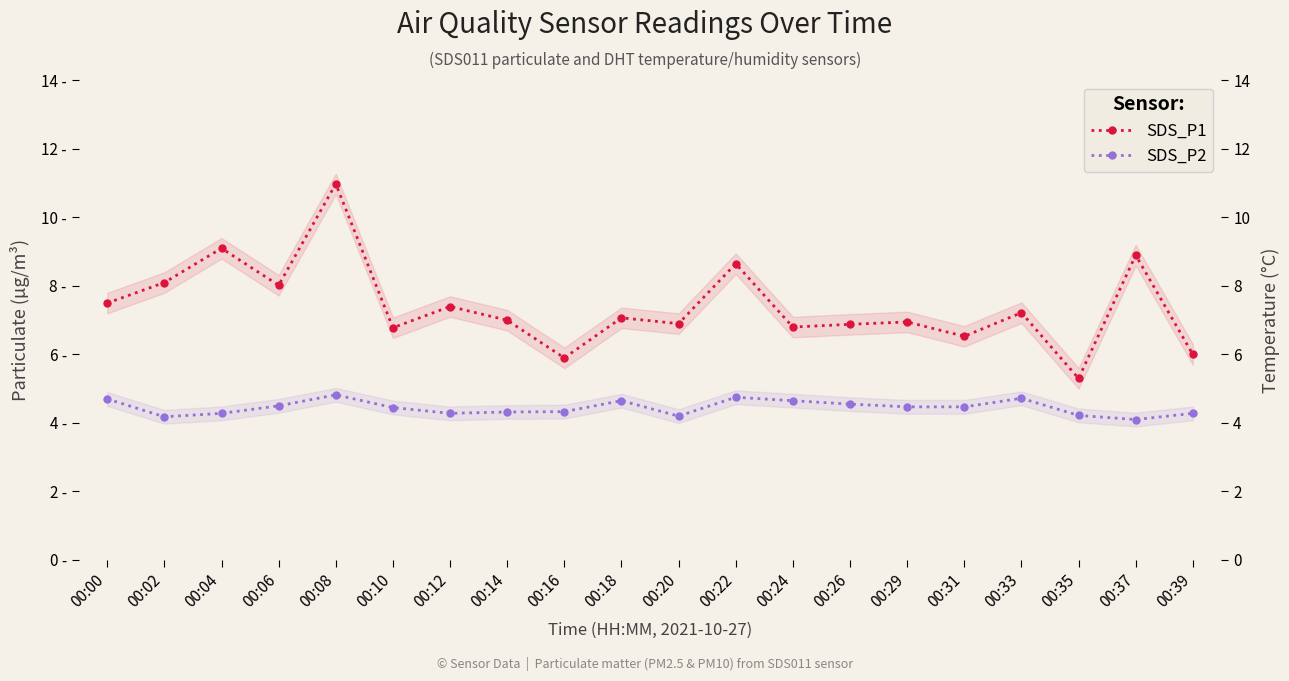

What is the value of the SDS_P2 point at the 6th from the left?

4.5